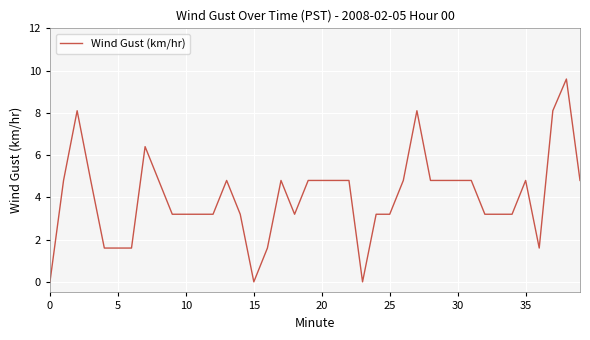

What is the difference between the maximum and minimum values?

9.6